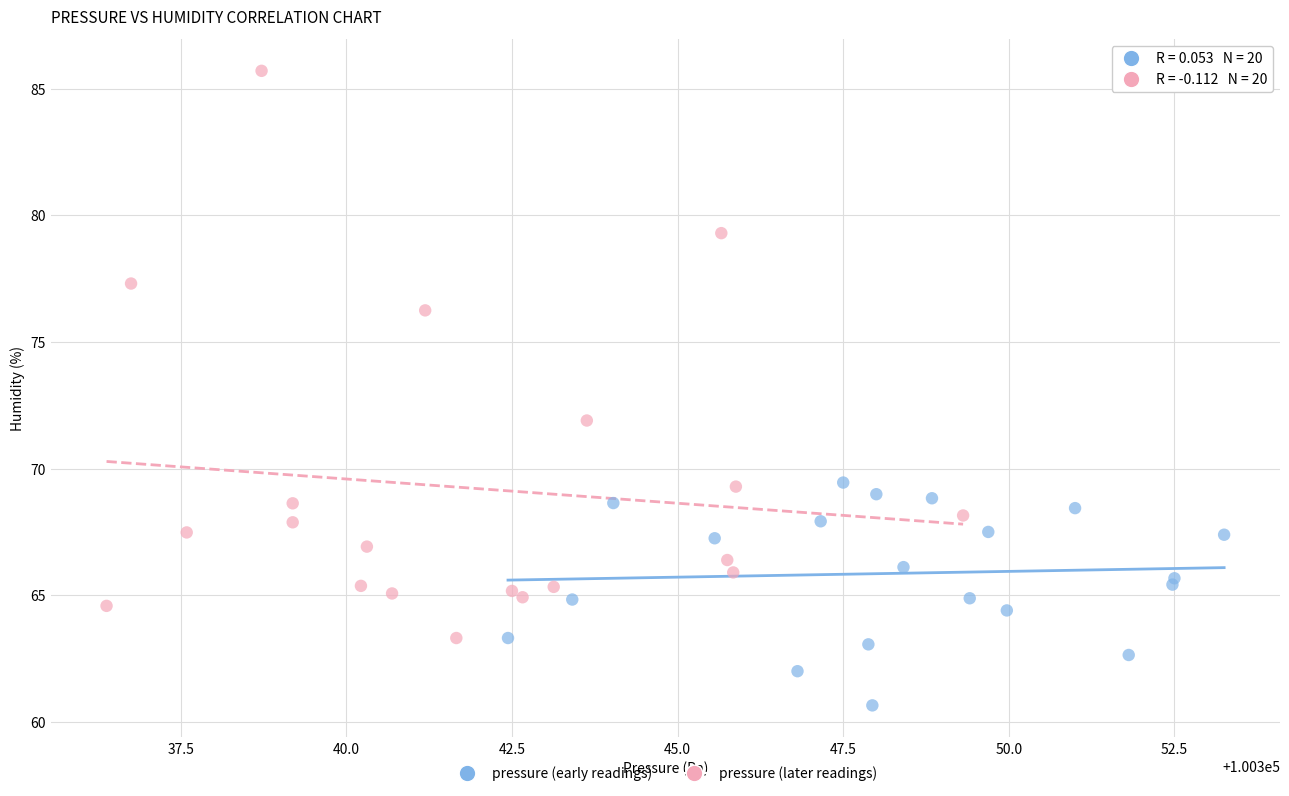

Which series reaches the minimum Y coordinate?

pressure (early readings)